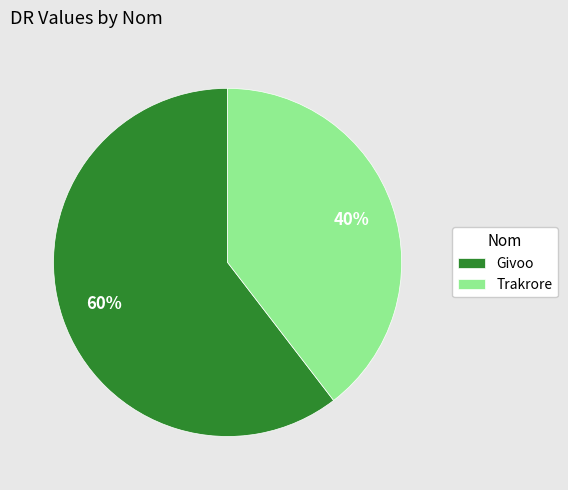

Which slice is the largest?

Givoo